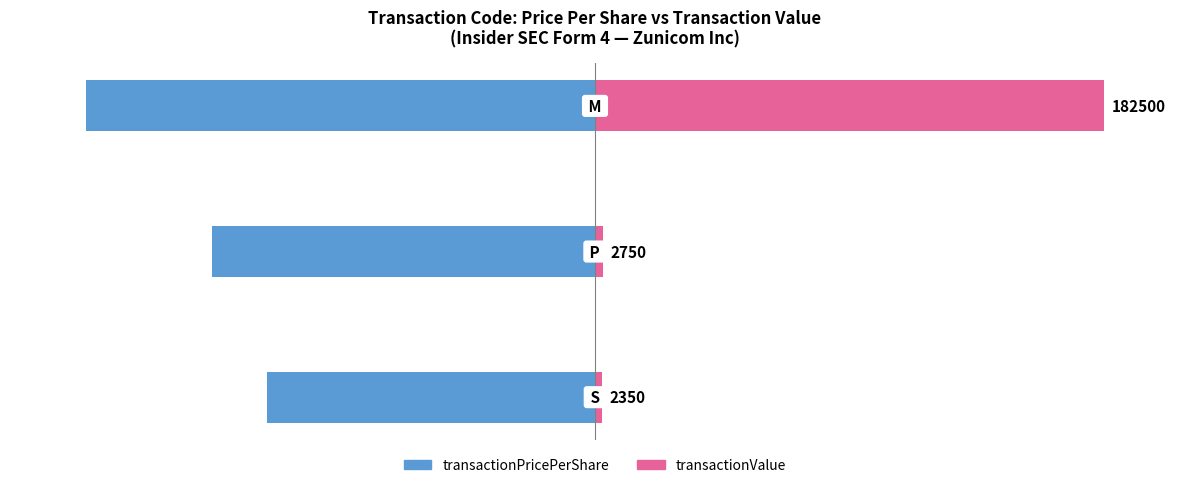

The transactionValue (scaled) series shows 0.8 at 0. True or false?

False